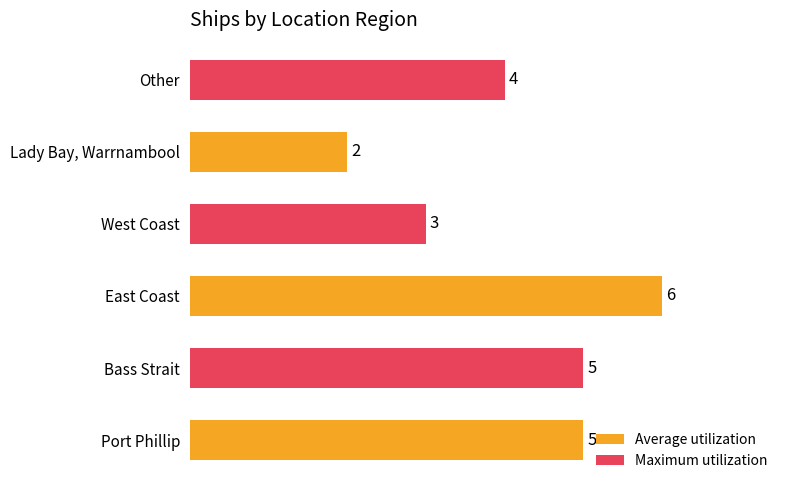

Where is the data nearest to the value 4?

Other